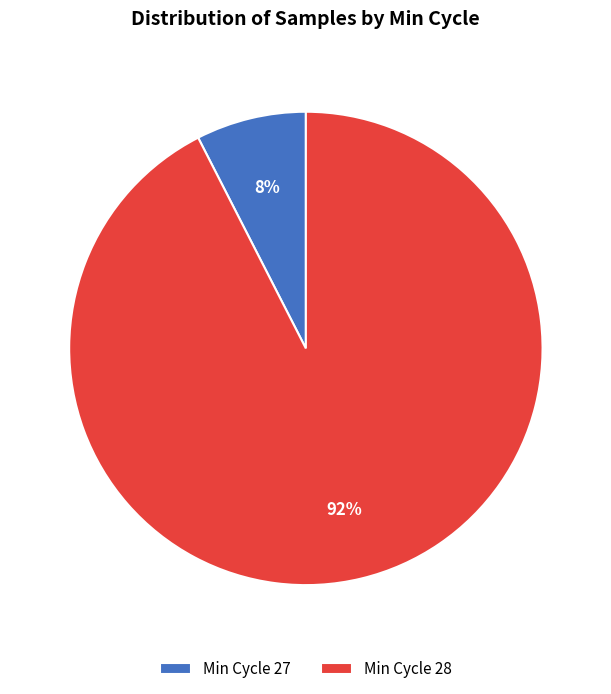

To the nearest percent, what is the average slice percentage?

50%